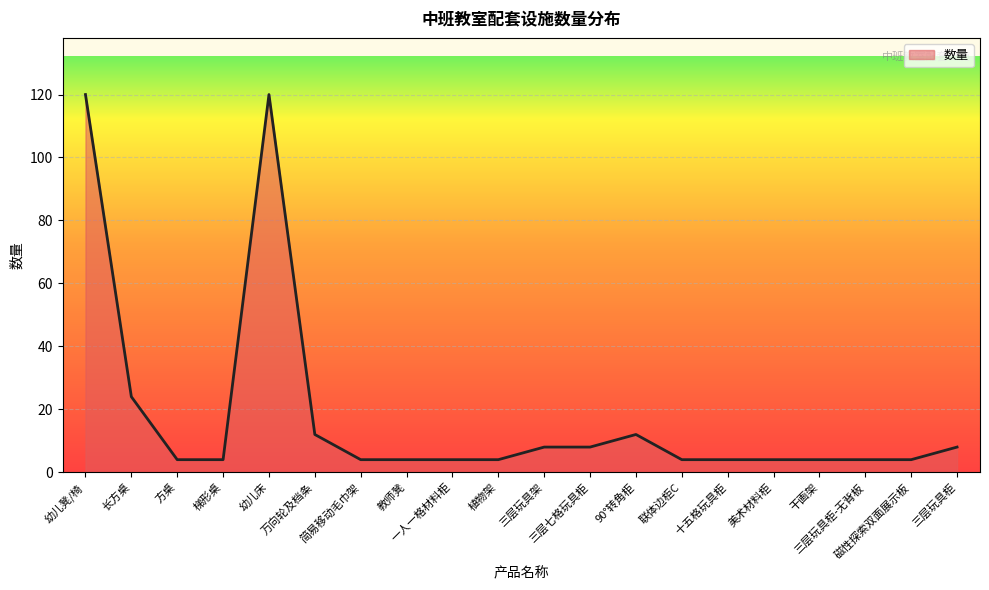

What value does the data have at 一人一格材料柜, to the nearest 5?

5